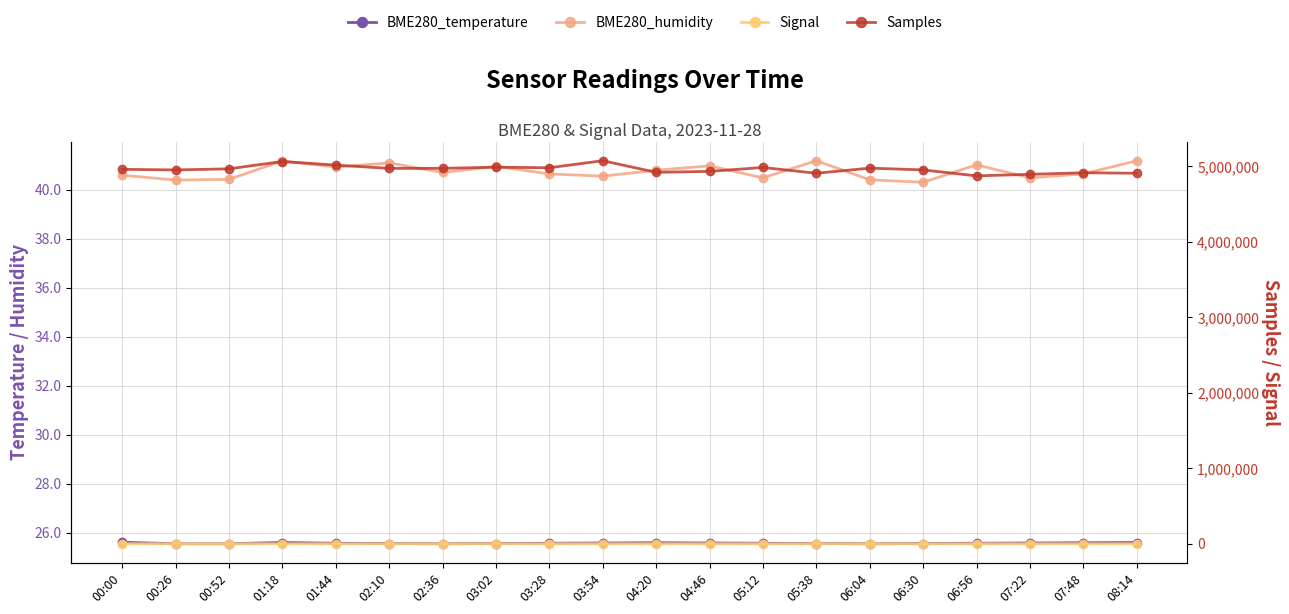

What is the label of the 4th point from the right?

06:56